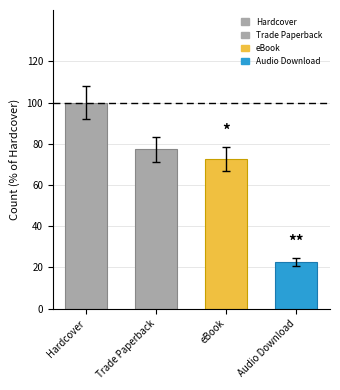

What is the smallest value displayed?

22.7